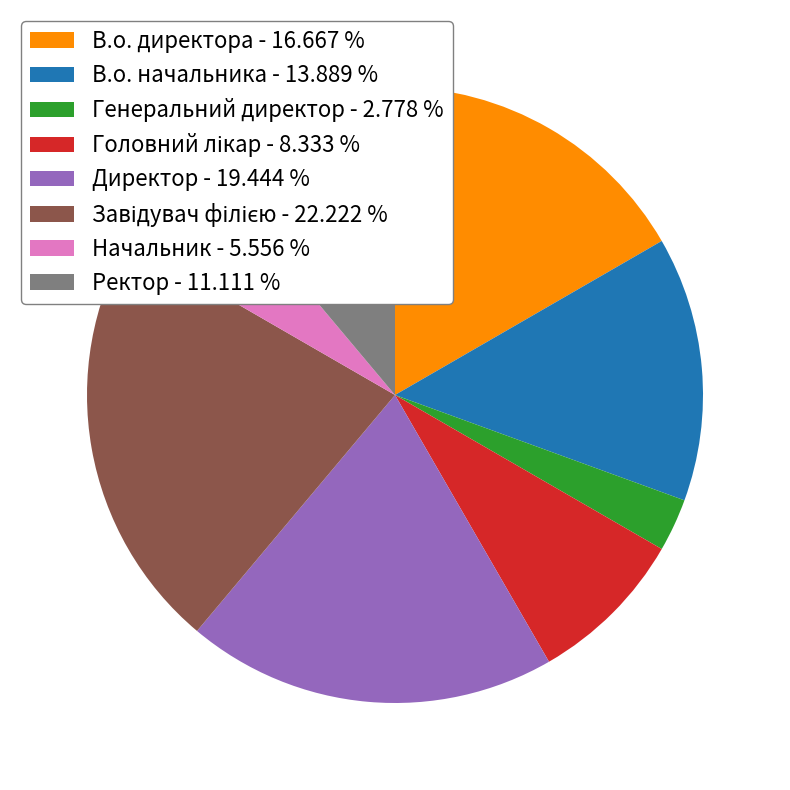

Is there any slice that represents more than half of the pie?

No